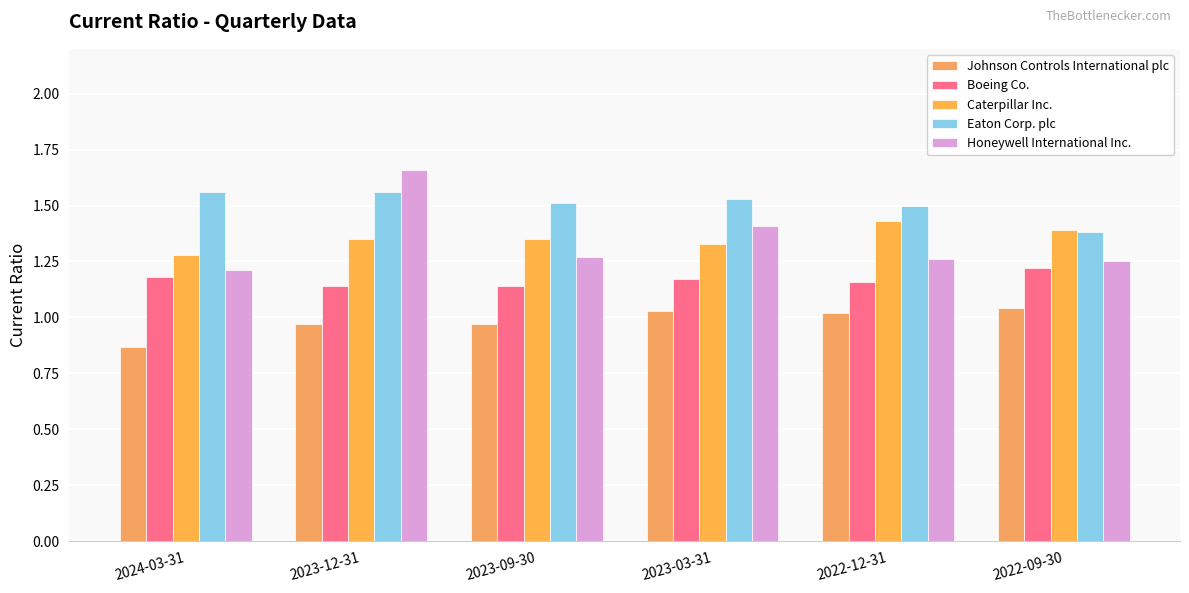

How many bars are there in each group?

5